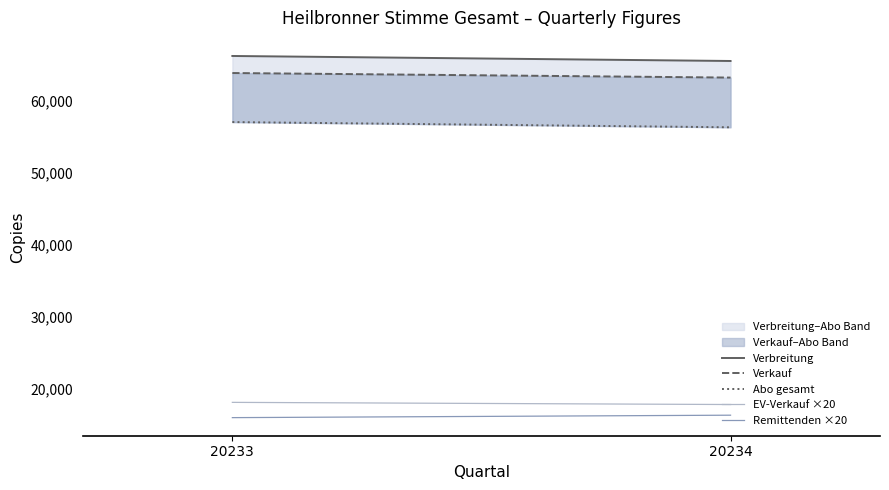

Reading left to right, transcribe all the data shown in this chart.

Verbreitung: 66231	65535
Verkauf: 63866	63233
Abo gesamt: 57059	56333
EV-Verkauf ×20: 18160	17860
Remittenden ×20: 16040	16380